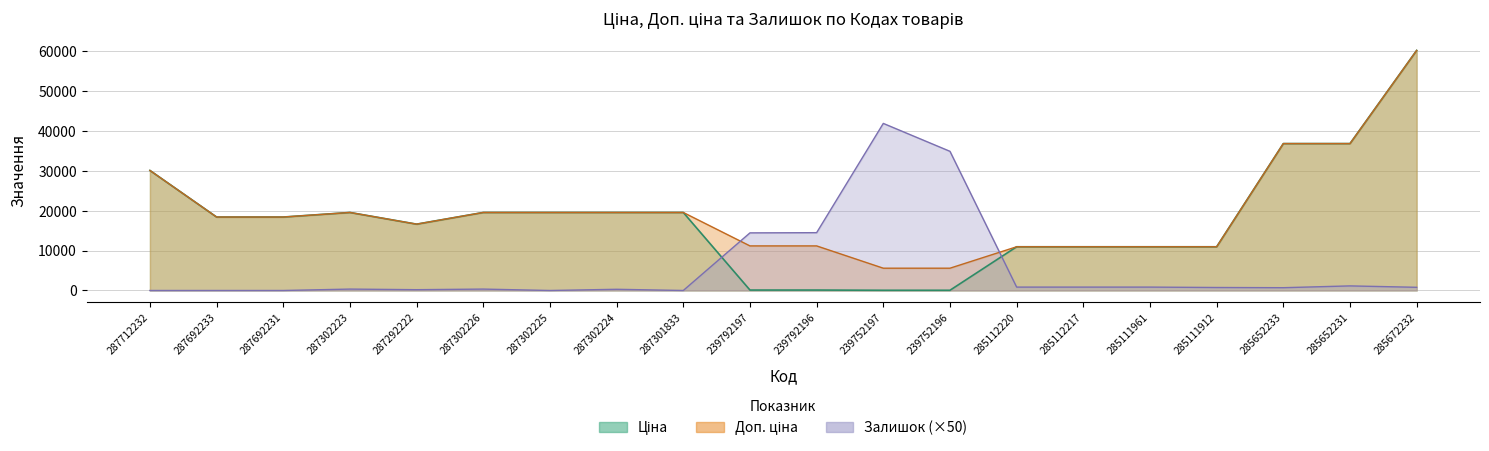

What are all the series names shown in the legend?

Ціна, Доп. ціна, Залишок